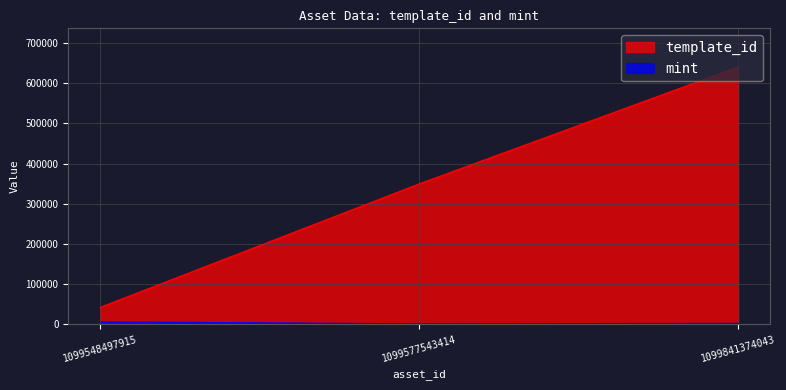

Rank the series by their average value, from lowest to highest.

mint, template_id